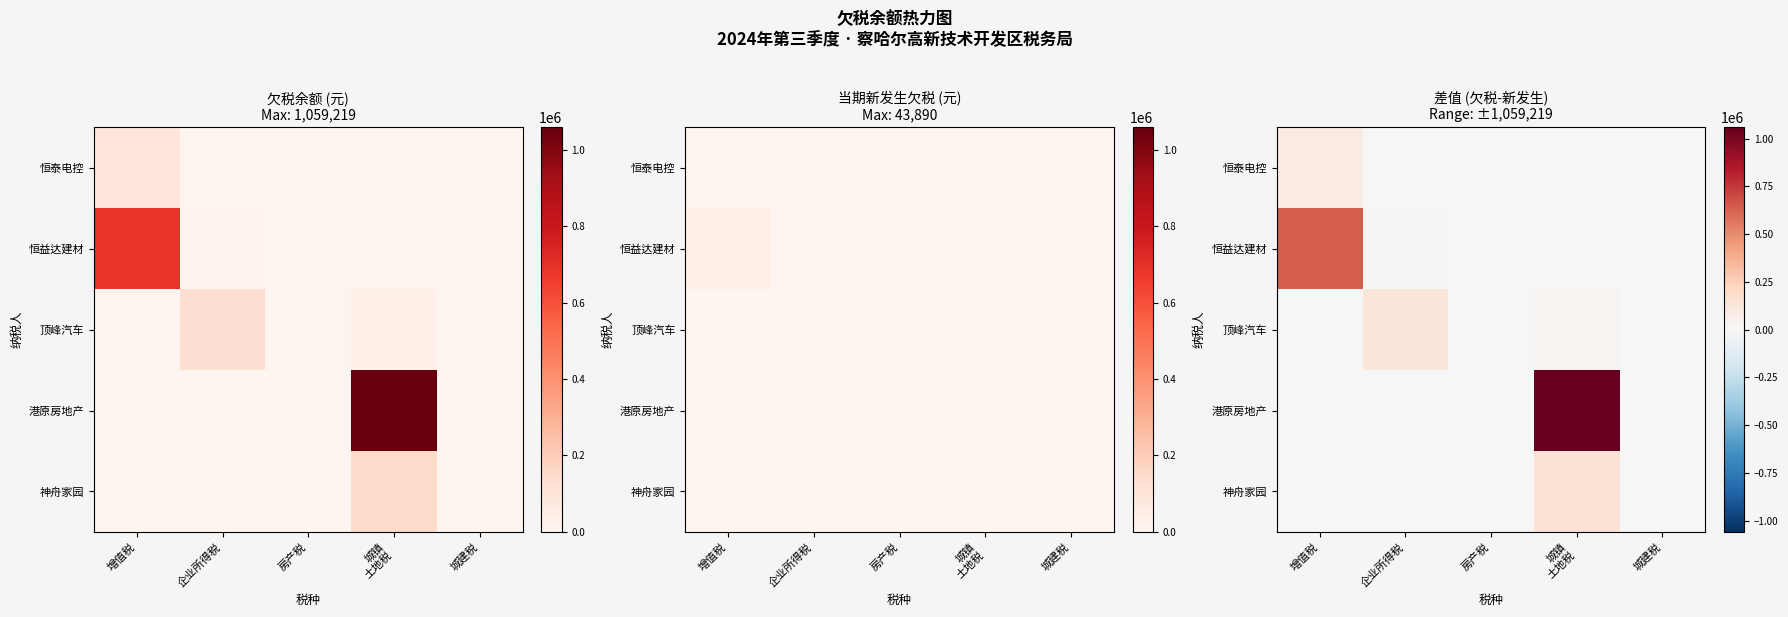

Which series changed the most between 企业所得税 and 房产税?

顶峰汽车